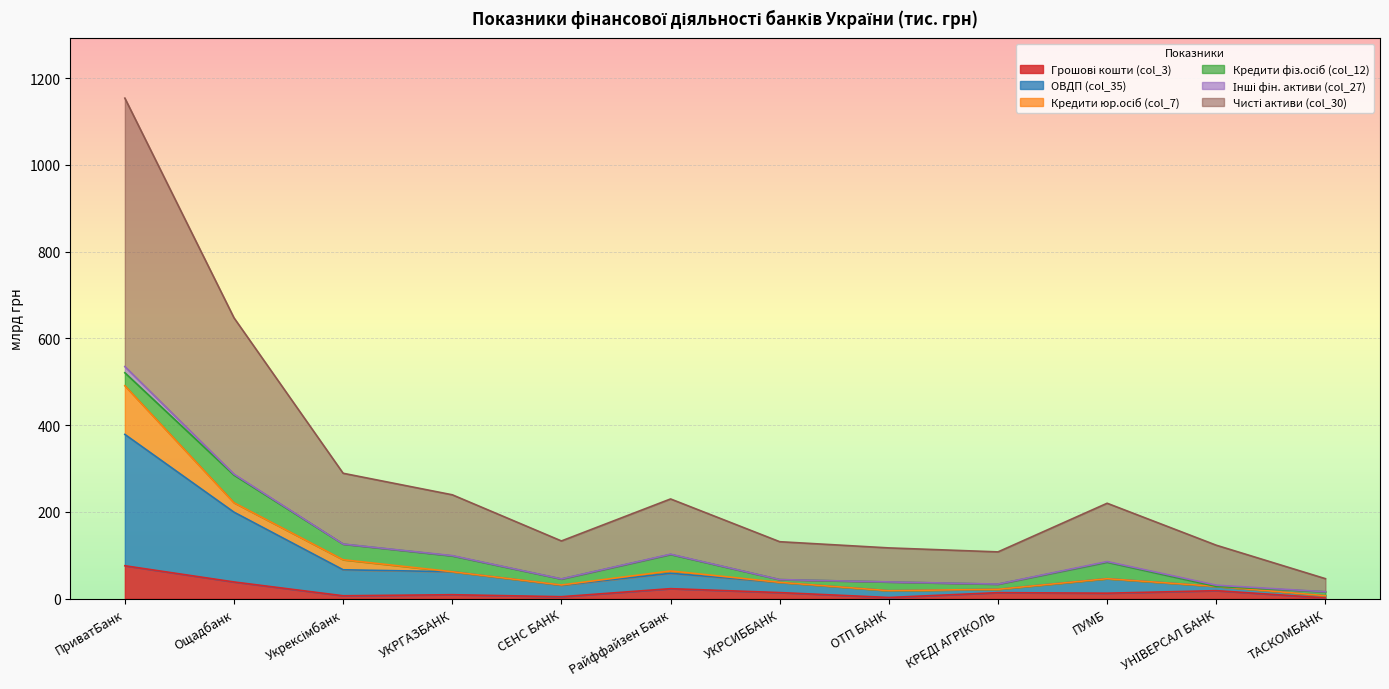

At which category is the sum across all series the highest?

ПриватБанк